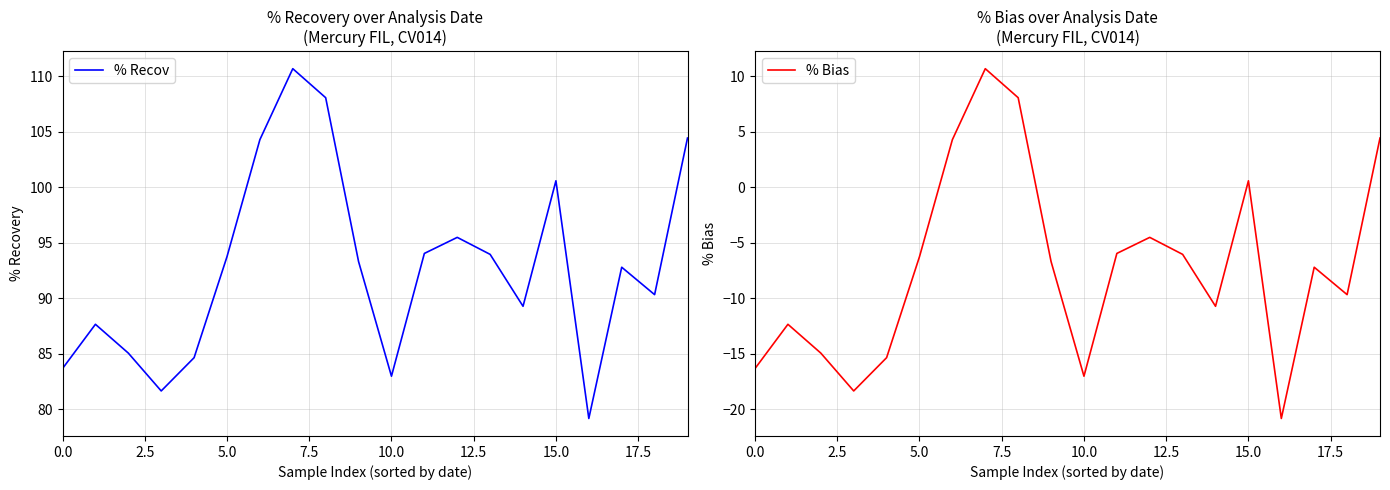

What is the sum of all % Recov values?

1855.9